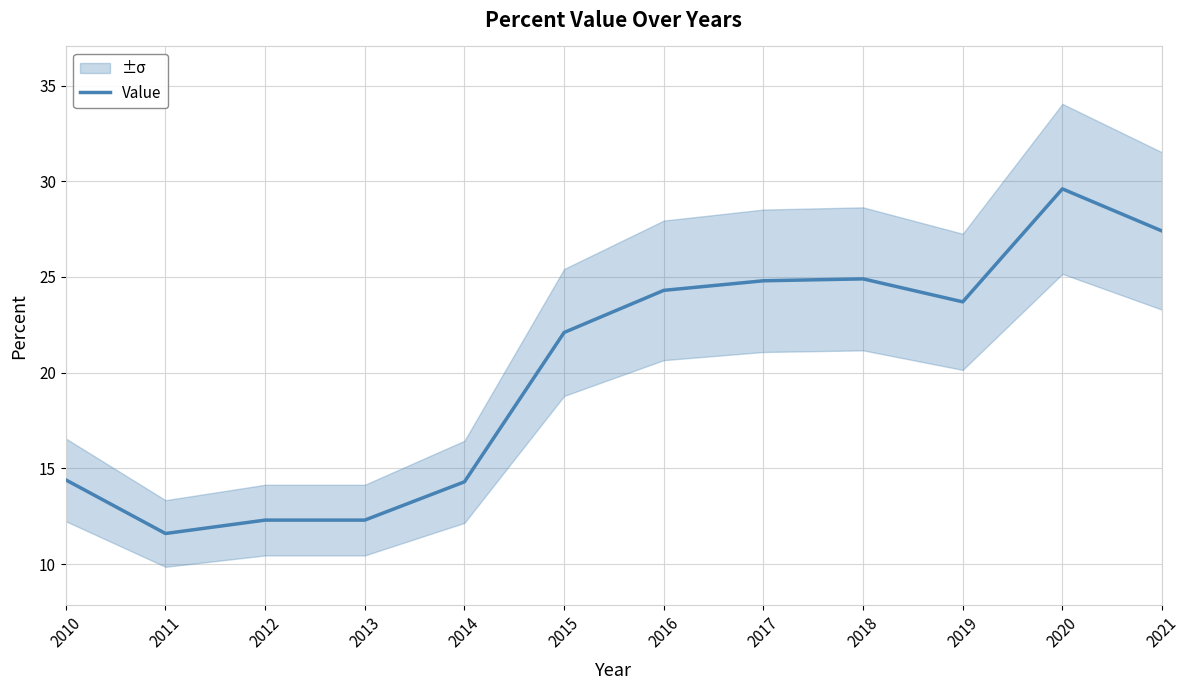

What is the approximate value at 2018?

24.9